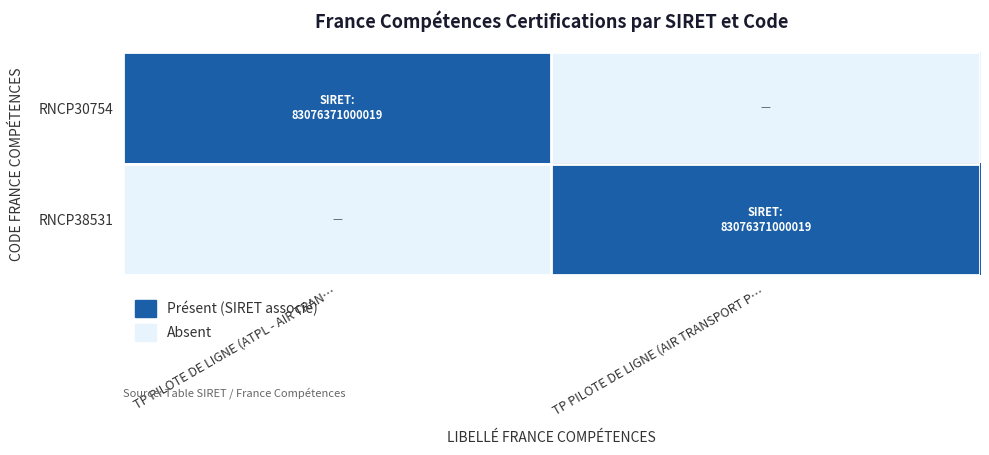

Reading left to right, transcribe all the data shown in this chart.

RNCP30754: TP PILOTE DE LIGNE (ATPL - AIR TRAN…=1	TP PILOTE DE LIGNE (AIR TRANSPORT P…=0
RNCP38531: TP PILOTE DE LIGNE (ATPL - AIR TRAN…=0	TP PILOTE DE LIGNE (AIR TRANSPORT P…=1